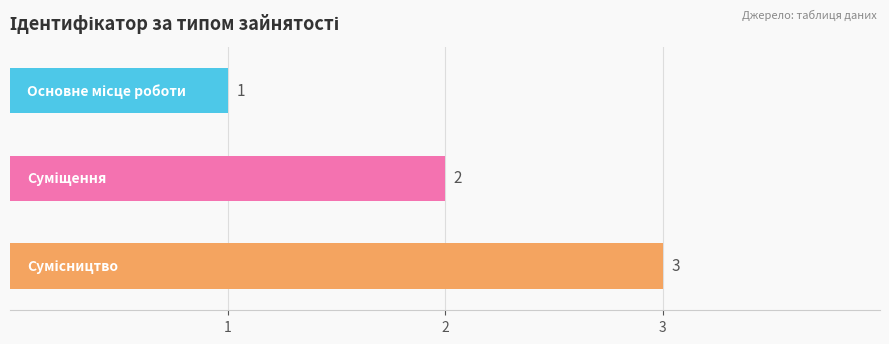

How many values are between 1 and 3?

3